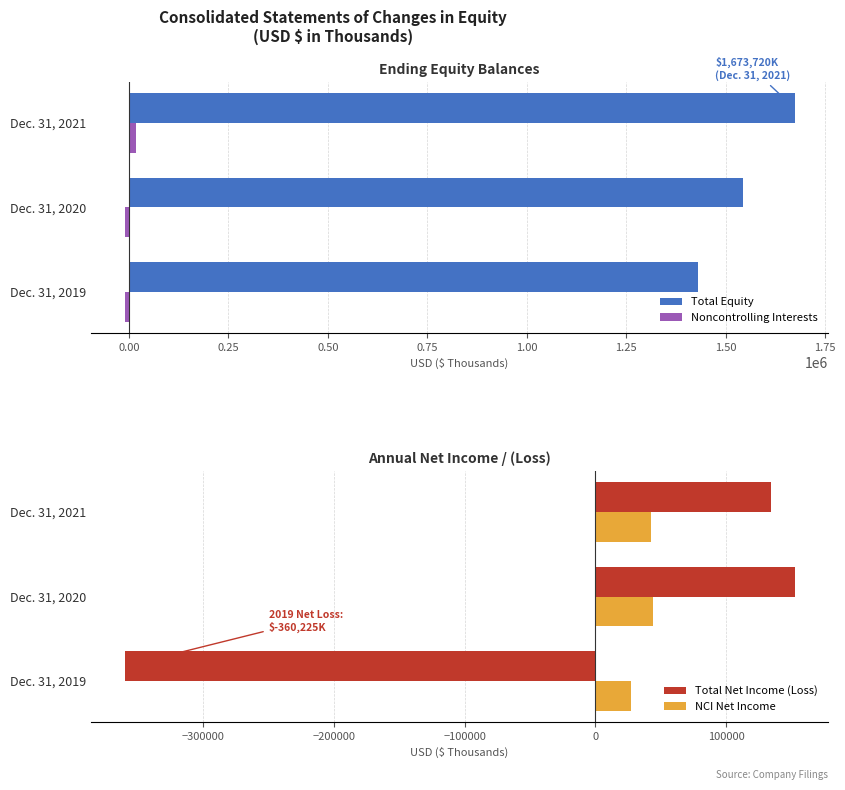

What is the minimum value for Total Equity?

1430525